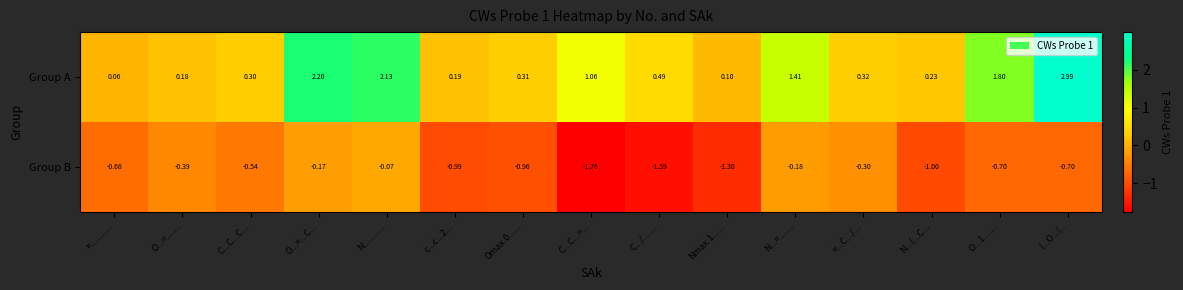

At which label is Group B closest to 0?

N...........